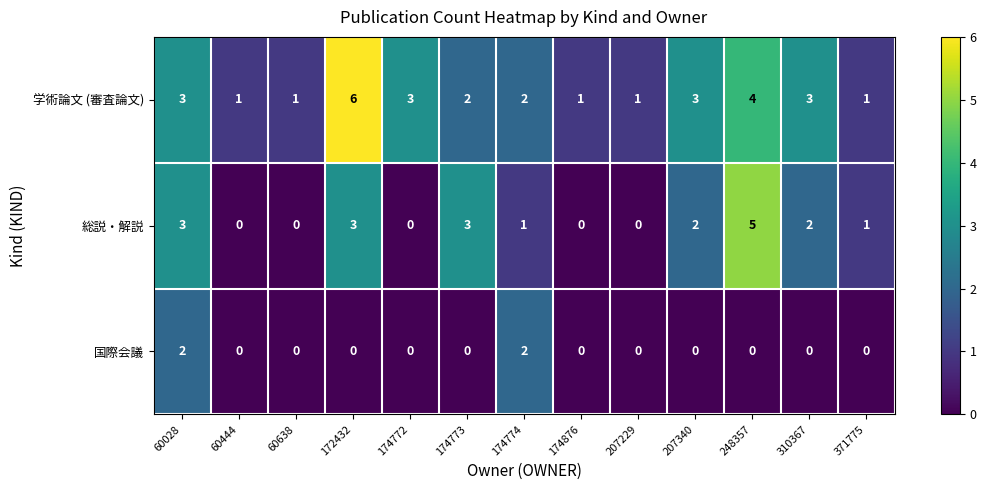

True or false: 学術論文 (審査論文) has a value of 1 at 60444.

True